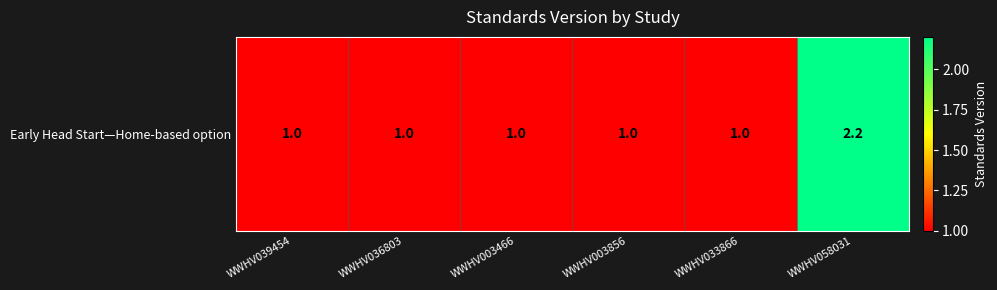

Which category has the lowest value across all series?

WWHV039454